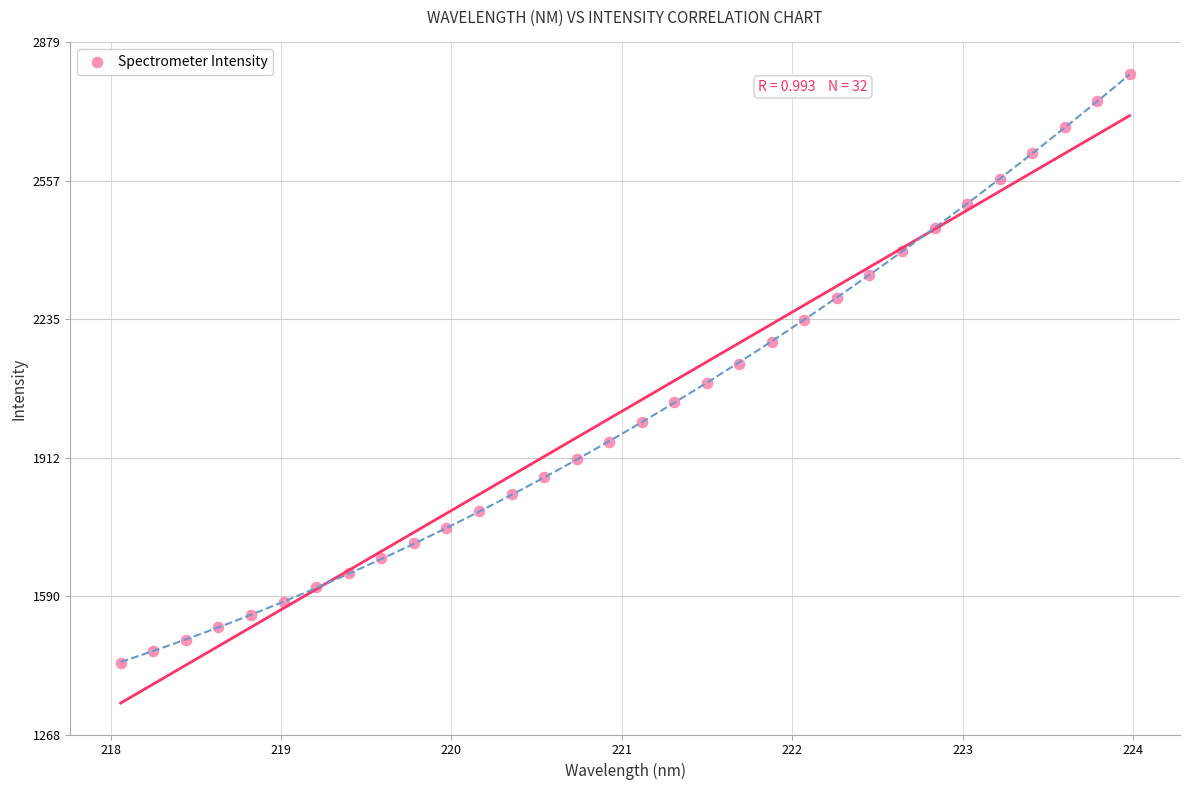

What is the range of Y values (max minus min)?

1371.4